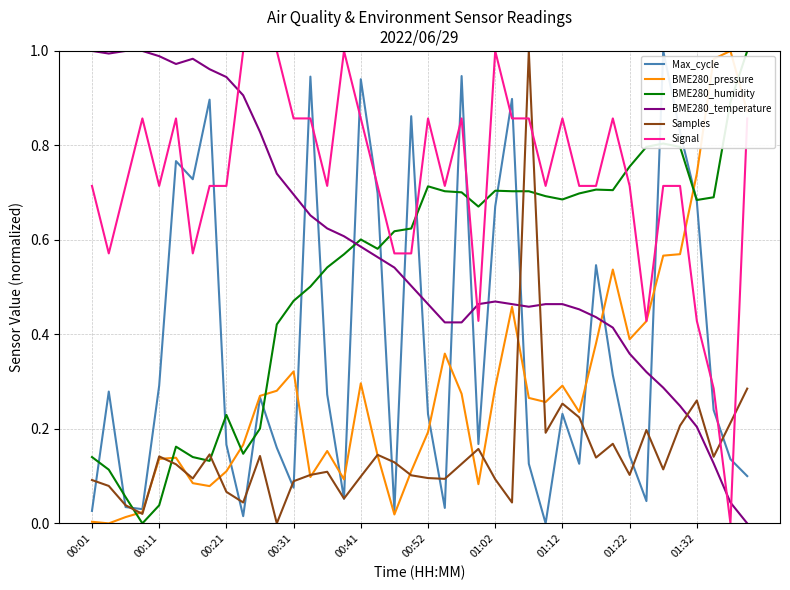

True or false: BME280_temperature and Max_cycle cross at least once.

True